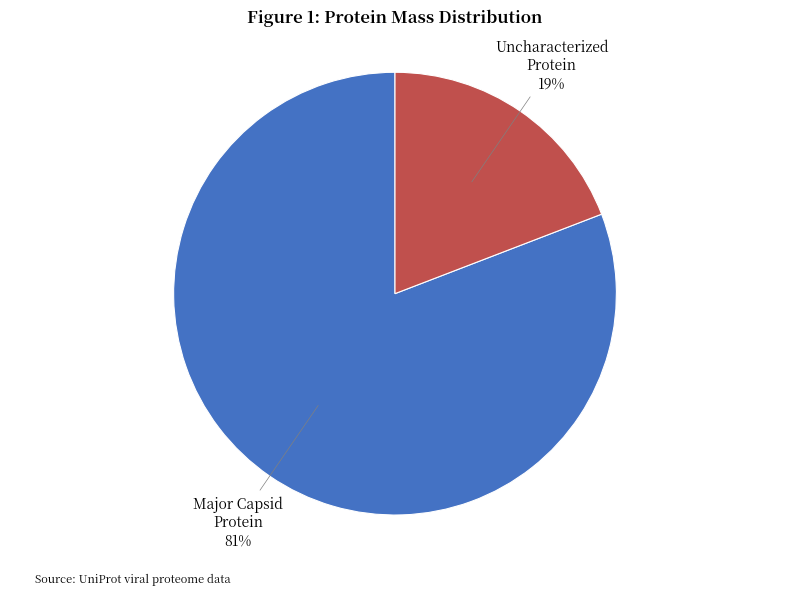

Does any single category account for the majority?

Yes